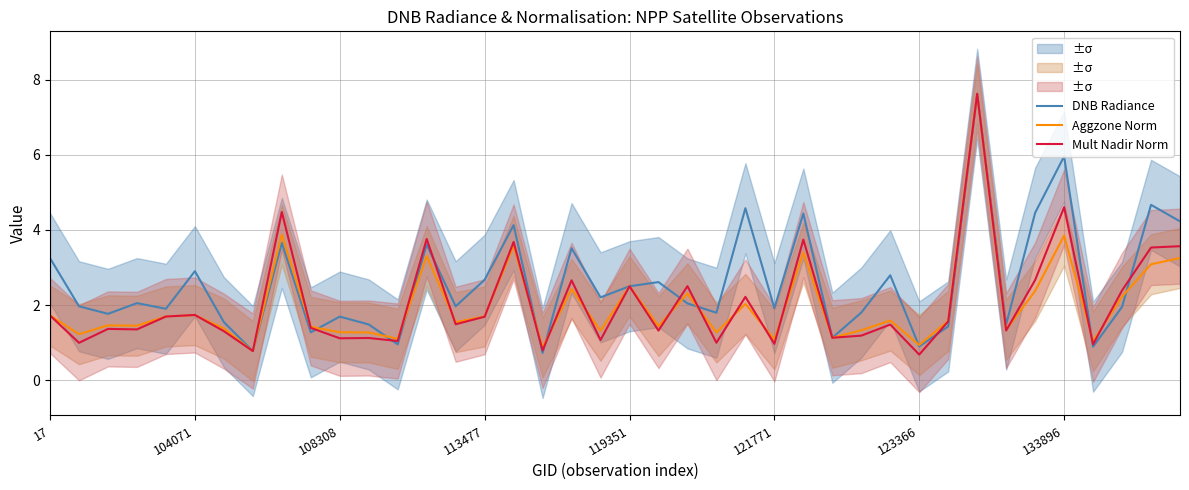

What is the lowest value of the Aggzone Norm series?

0.8